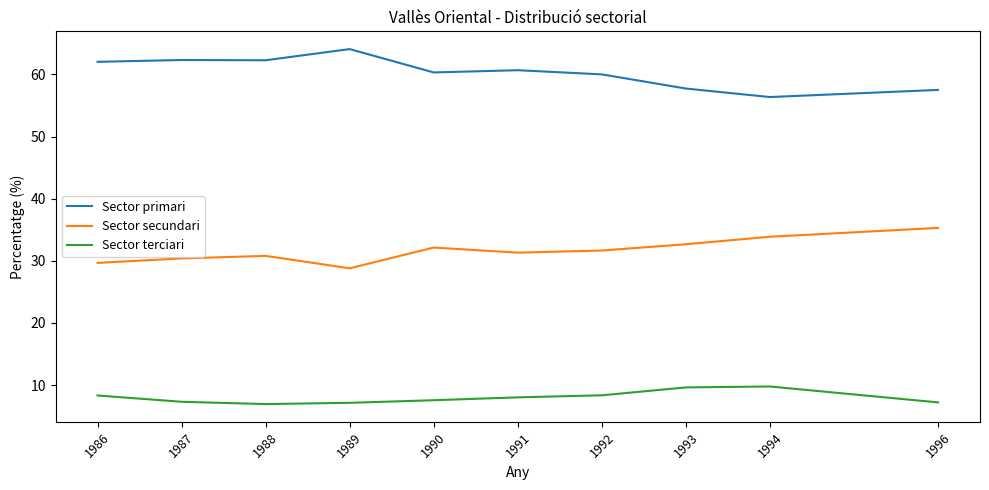

Does the chart display data point markers on the line(s)?

No